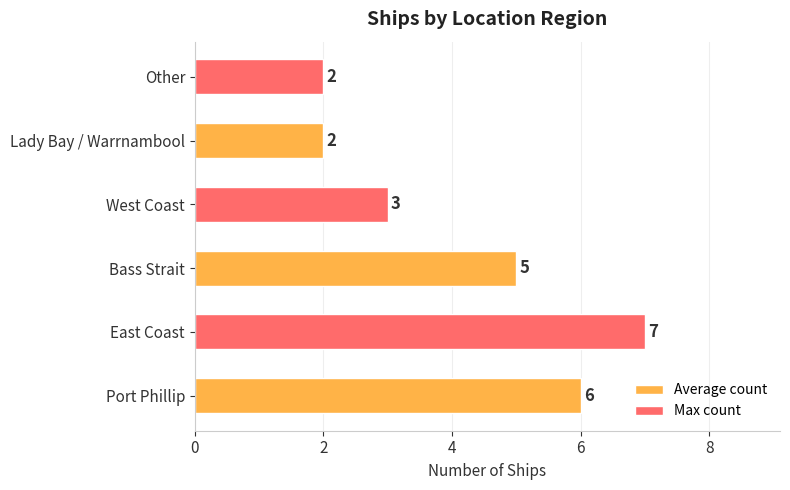

What is the sum of all values?

25